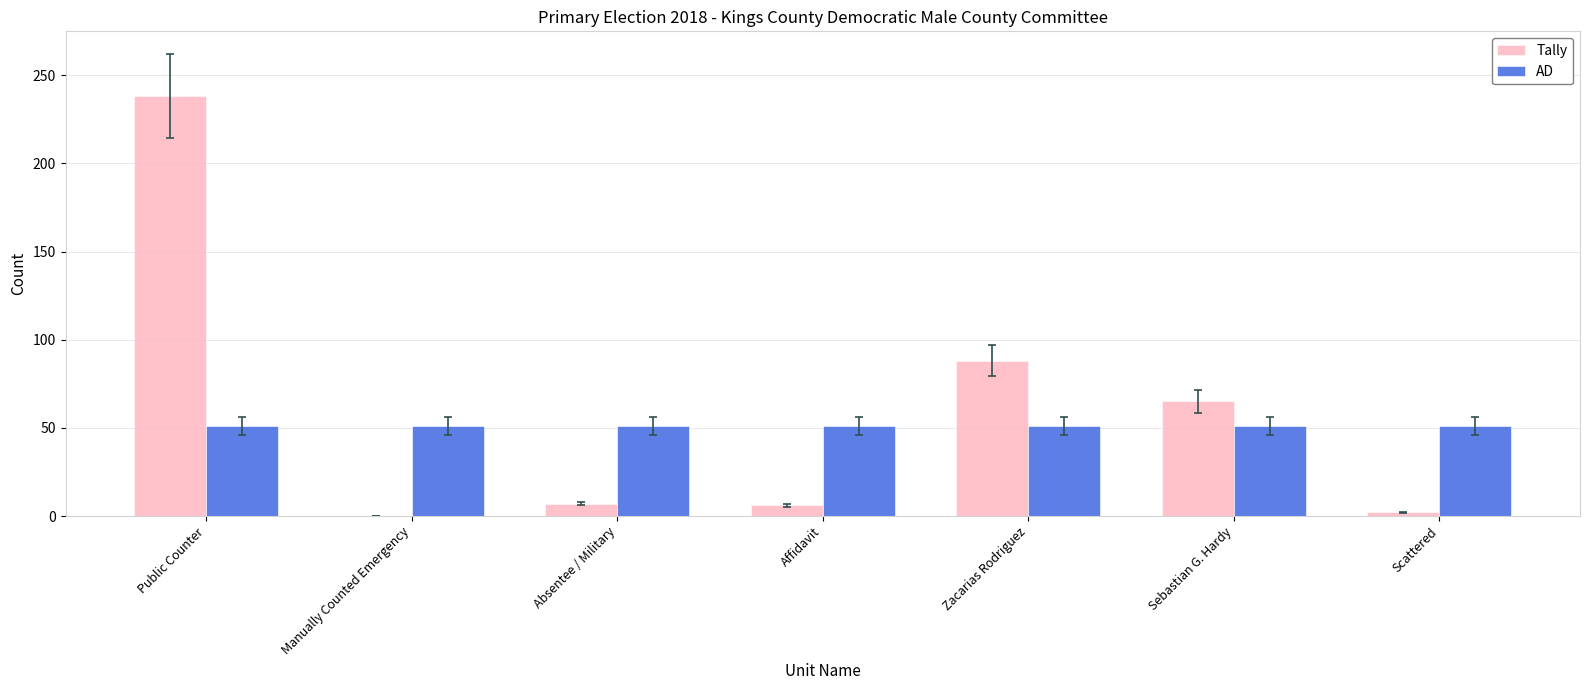

Is it true that Tally equals 144 at Zacarias Rodriguez?

False